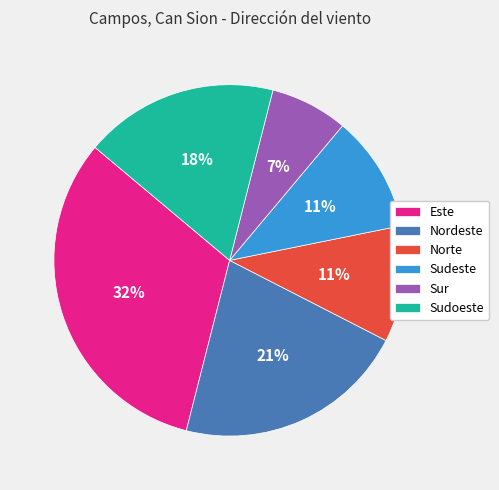

Do Sudeste and Sur together represent more than half of the pie?

No